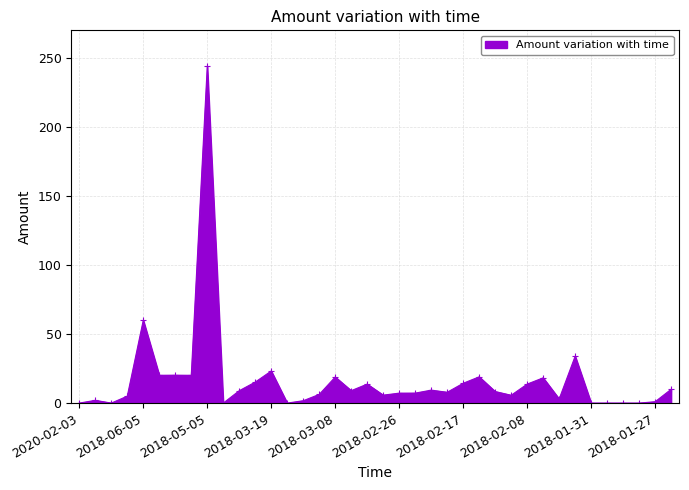

What is the sum of all values?

633.5